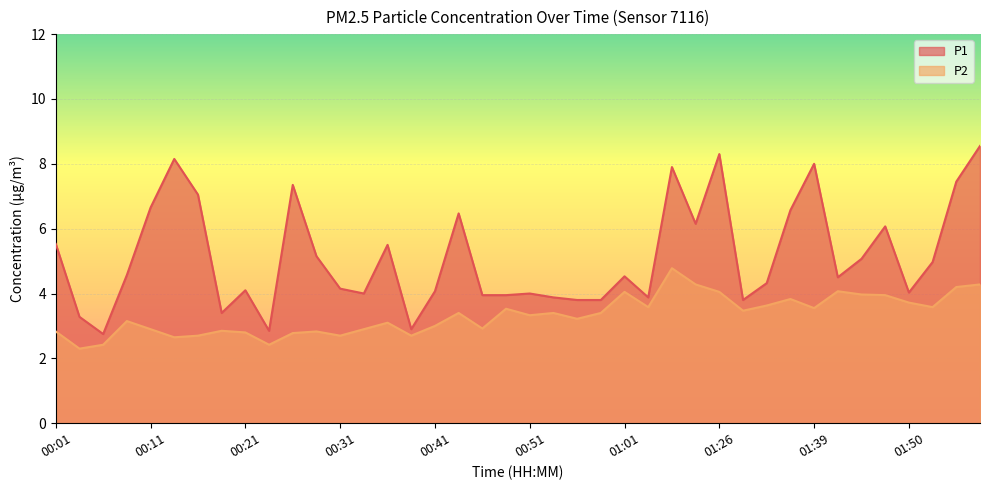

Reading right to left, what are all the values shown in this chart?

P1: 8.6	7.5	5.0	4.0	6.1	5.1	4.5	8.0	6.6	4.3	3.8	8.3	6.2	7.9	3.9	4.5	3.8	3.8	3.9	4.0	4.0	4.0	6.5	4.1	2.9	5.5	4.0	4.2	5.2	7.3	2.9	4.1	3.4	7.0	8.2	6.7	4.6	2.8	3.3	5.5
P2: 4.3	4.2	3.6	3.7	4.0	4.0	4.1	3.5	3.8	3.6	3.5	4.0	4.3	4.8	3.6	4.0	3.4	3.2	3.4	3.3	3.5	2.9	3.4	3.0	2.7	3.1	2.9	2.7	2.8	2.8	2.4	2.8	2.9	2.7	2.6	2.9	3.1	2.4	2.3	2.8